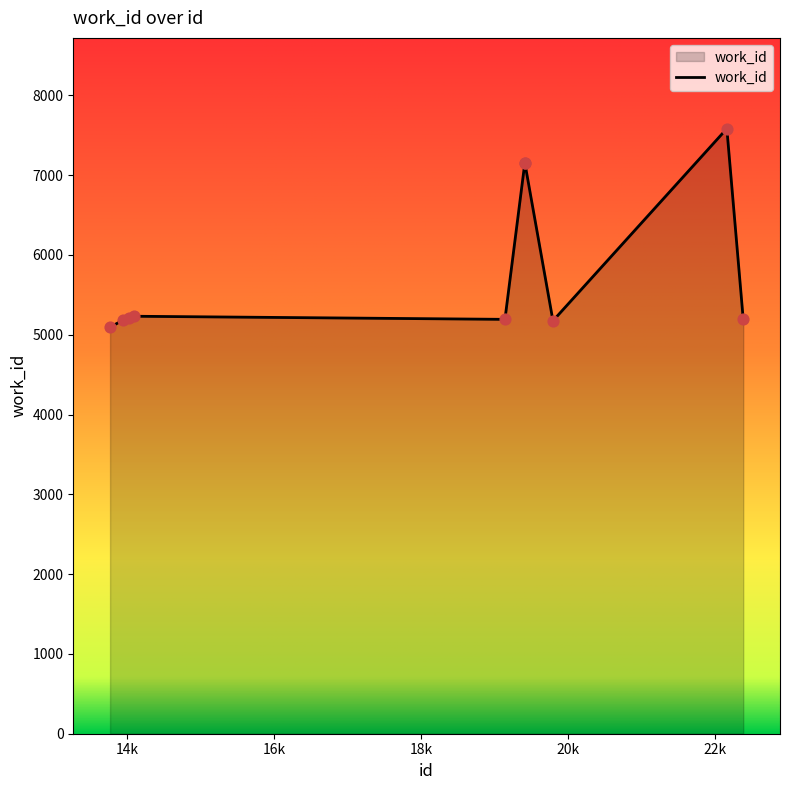

What is the difference between the maximum and minimum values?

2488